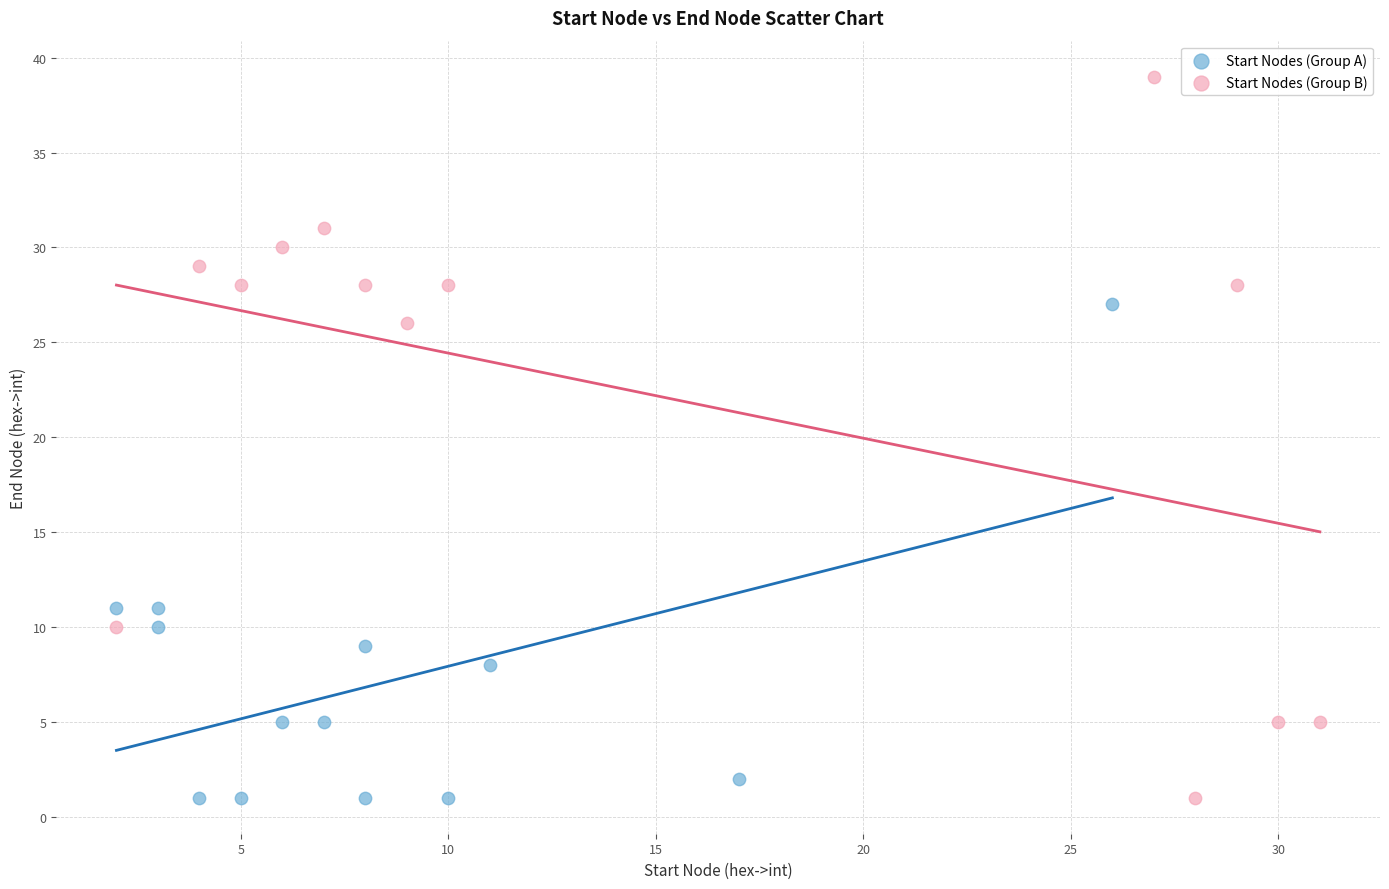

Which series reaches the maximum Y coordinate?

Start Nodes (Group B)